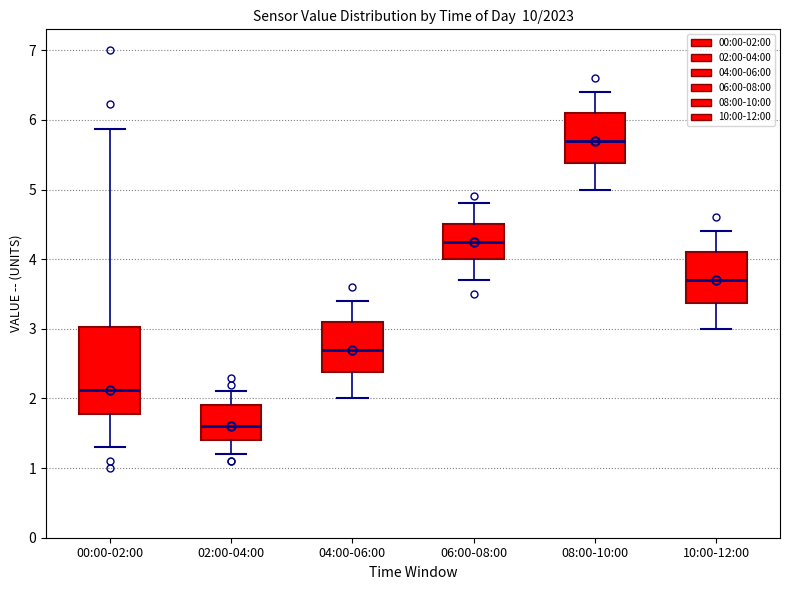

Which box is the tallest, from its lower edge to its upper edge?

00:00-02:00